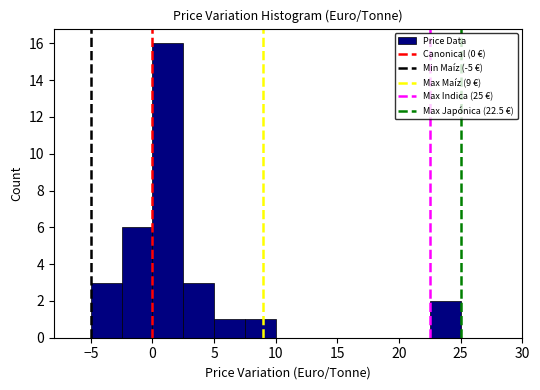

Reading left to right, list every bar in this chart as the range it spans on the x-axis followed by its height. The values are not printed on the chart, so give them approximately, as read against the axis.

-5.0 to -2.5: 3
-2.5 to 0.0: 6
0.0 to 2.5: 16
2.5 to 5.0: 3
5.0 to 7.5: 1
7.5 to 10.0: 1
10.0 to 12.5: 0
12.5 to 15.0: 0
15.0 to 17.5: 0
17.5 to 20.0: 0
20.0 to 22.5: 0
22.5 to 25.0: 2